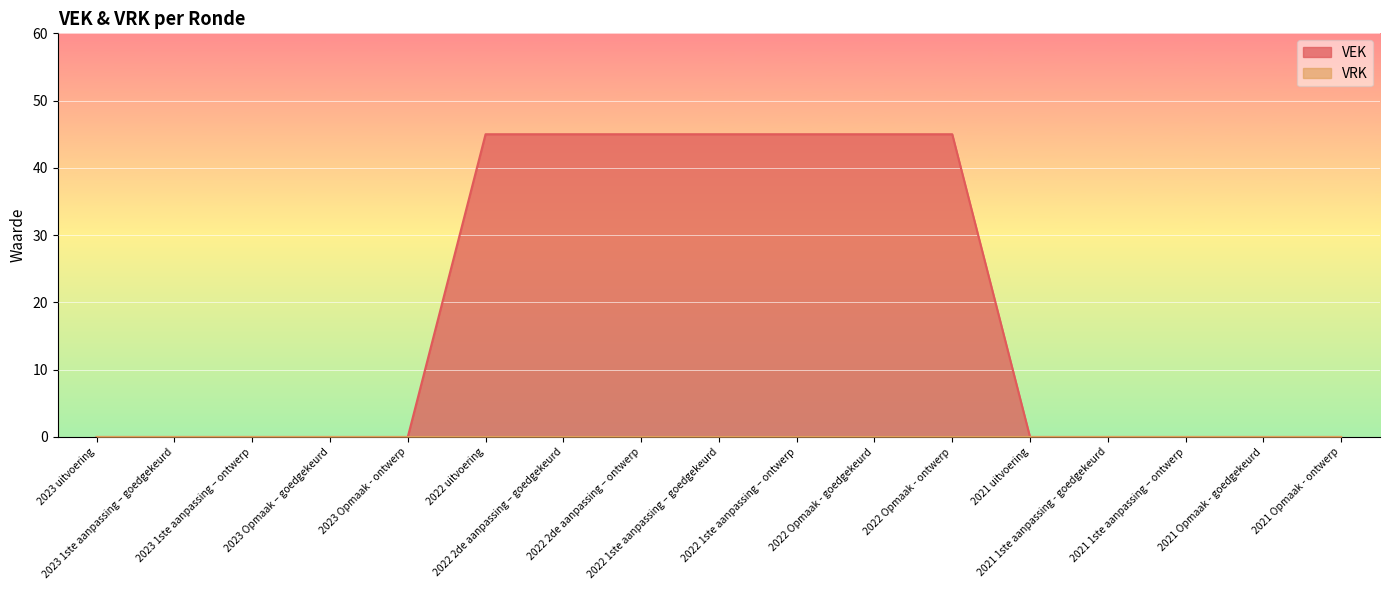

Rank the categories by value from lowest to highest.

2023 uitvoering, 2023 1ste aanpassing – goedgekeurd, 2023 1ste aanpassing – ontwerp, 2023 Opmaak – goedgekeurd, 2023 Opmaak - ontwerp, 2021 uitvoering, 2021 1ste aanpassing - goedgekeurd, 2021 1ste aanpassing – ontwerp, 2021 Opmaak - goedgekeurd, 2021 Opmaak - ontwerp, 2022 uitvoering, 2022 2de aanpassing – goedgekeurd, 2022 2de aanpassing – ontwerp, 2022 1ste aanpassing – goedgekeurd, 2022 1ste aanpassing – ontwerp, 2022 Opmaak - goedgekeurd, 2022 Opmaak - ontwerp